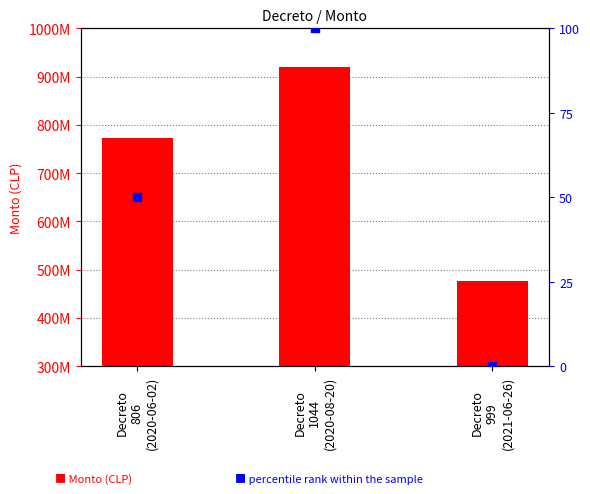

What is the total value across all series at Decreto
999
(2021-06-26)?

477277304